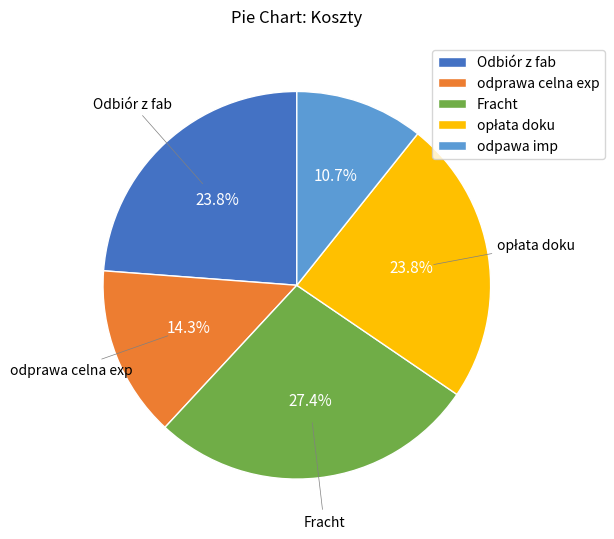

Which has a higher value, Odbiór z fab or odpawa imp?

Odbiór z fab